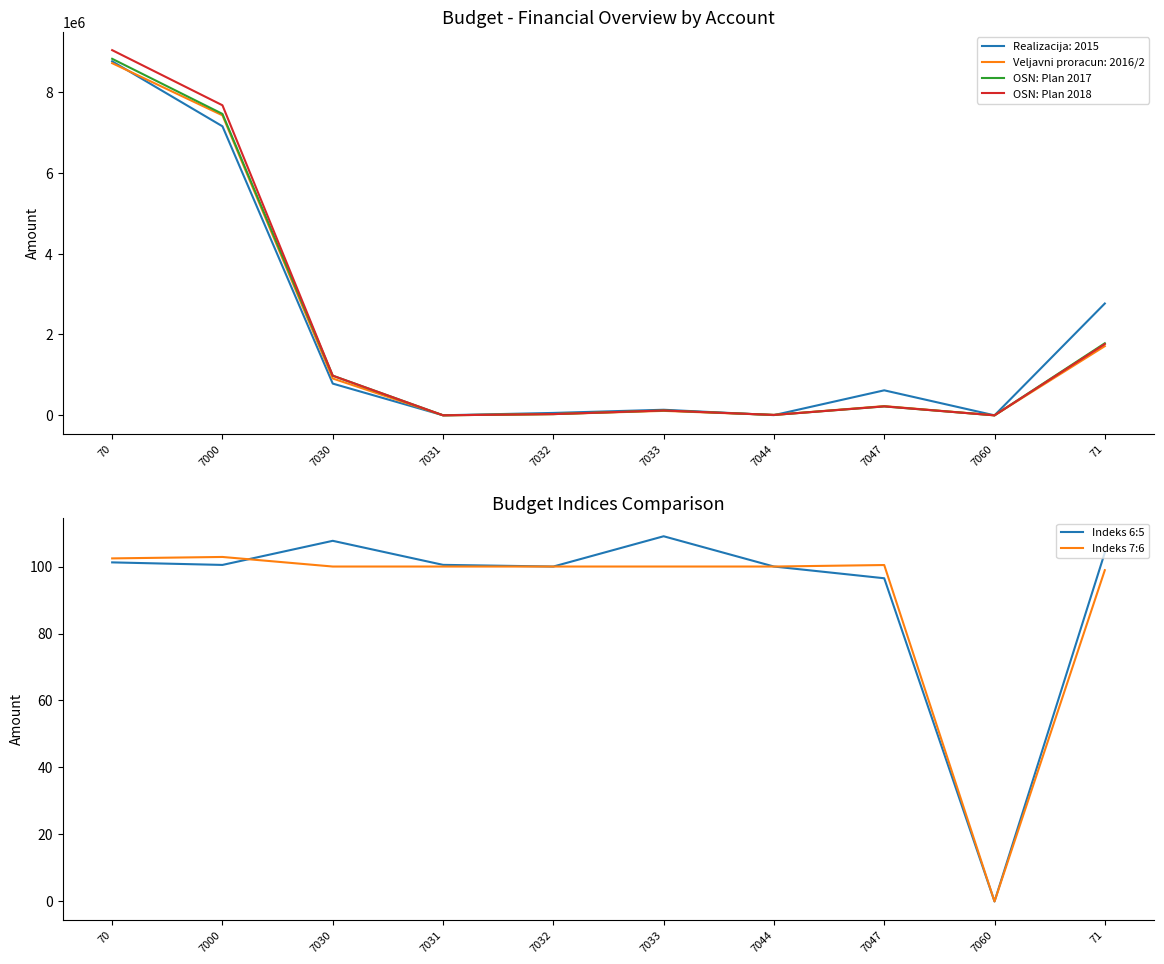

Reading right to left, list all the values displayed in this chart.

OSN: Plan 2017: 71=1782906.1	7060=0.0	7047=220500.0	7044=10000.0	7033=120050.0	7032=30500.0	7031=1005.0	7030=981000.0	7000=7457895.0	70=8820950.0
OSN: Plan 2018: 71=1763406.1	7060=0.0	7047=221500.0	7044=10000.0	7033=120050.0	7032=30500.0	7031=1005.0	7030=981000.0	7000=7670957.0	70=9035012.0
Indeks 6:5: 71=104.2	7060=0.0	7047=96.5	7044=100.0	7033=109.0	7032=100.0	7031=100.5	7030=107.7	7000=100.5	70=101.2
Indeks 7:6: 71=98.9	7060=0.0	7047=100.5	7044=100.0	7033=100.0	7032=100.0	7031=100.0	7030=100.0	7000=102.9	70=102.4